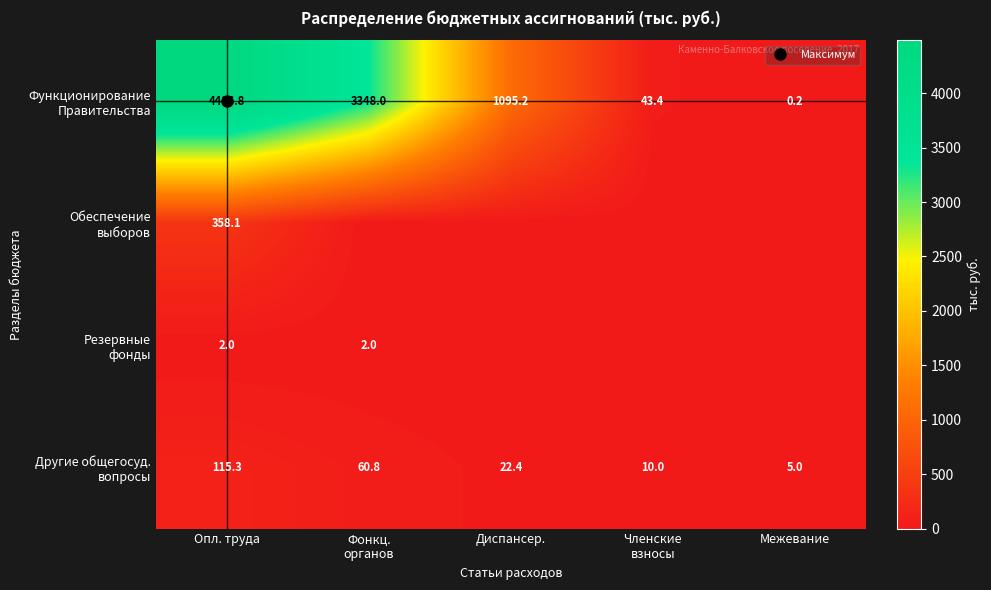

At how many categories does at least one series exceed 2060?

2